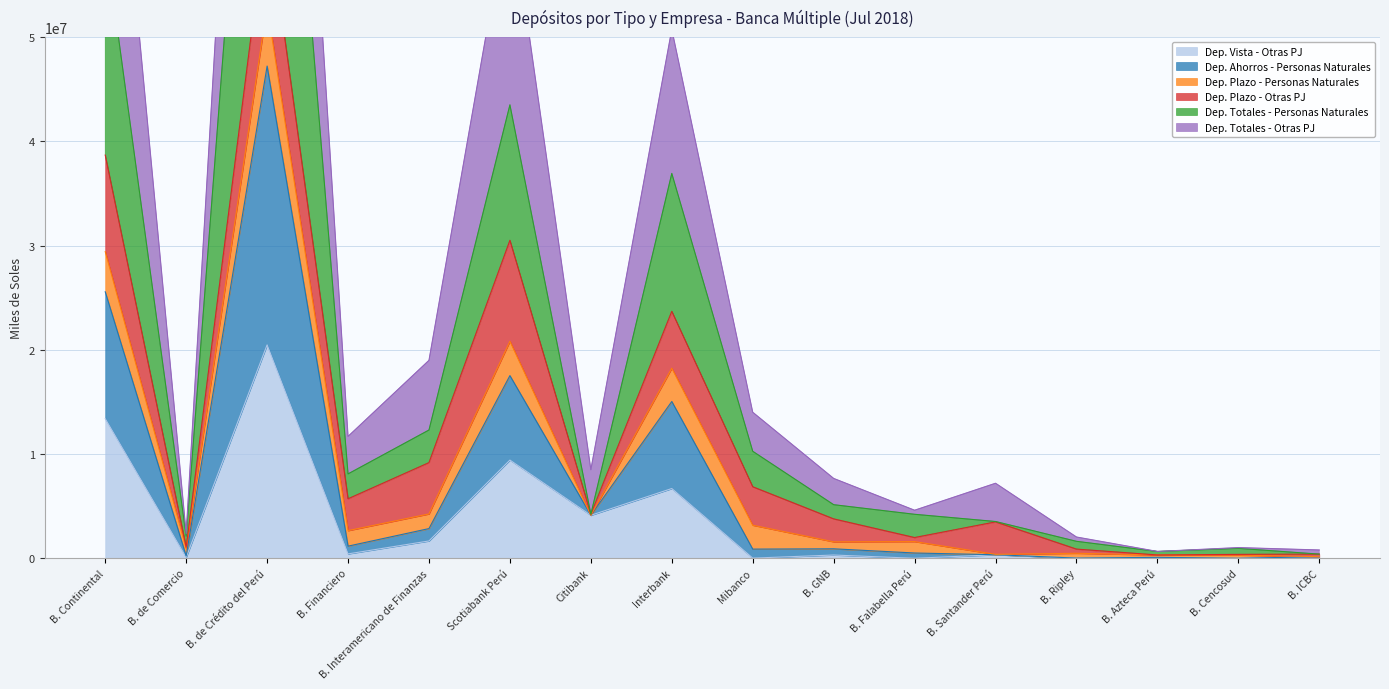

Is it true that Dep. Vista - Otras PJ equals 0.0 at B. Cencosud?

True